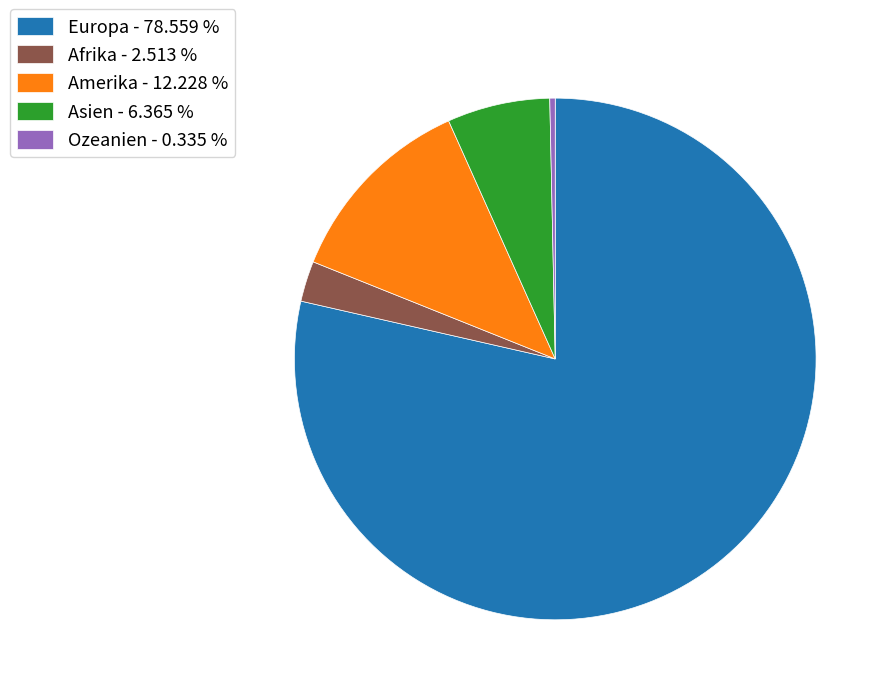

Combined, do Ozeanien - 0.335 % and Afrika - 2.513 % account for over 50%?

No